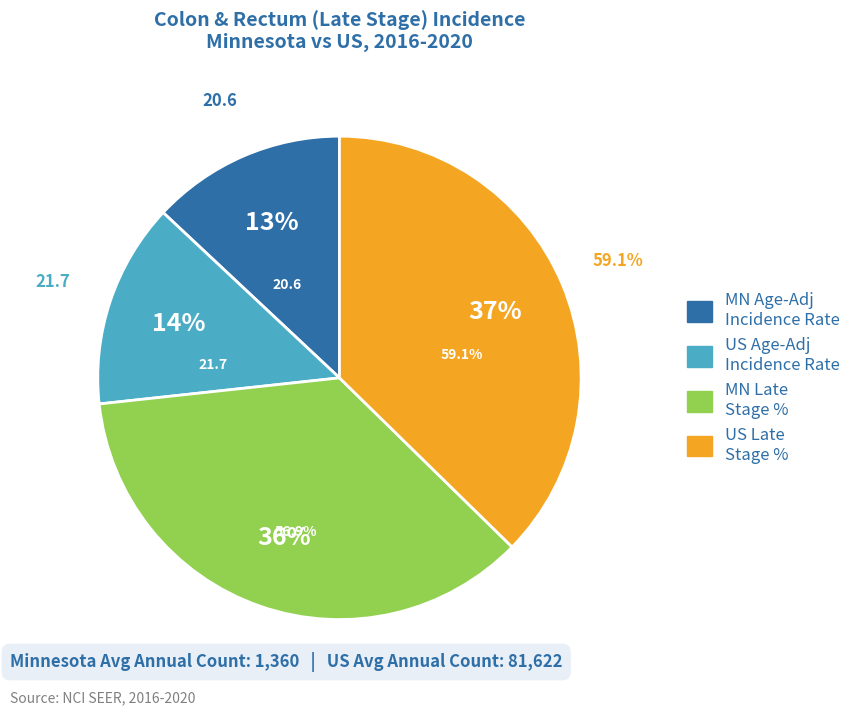

True or false: Minnesota Age-Adjusted Rate accounts for 1% of the total.

False